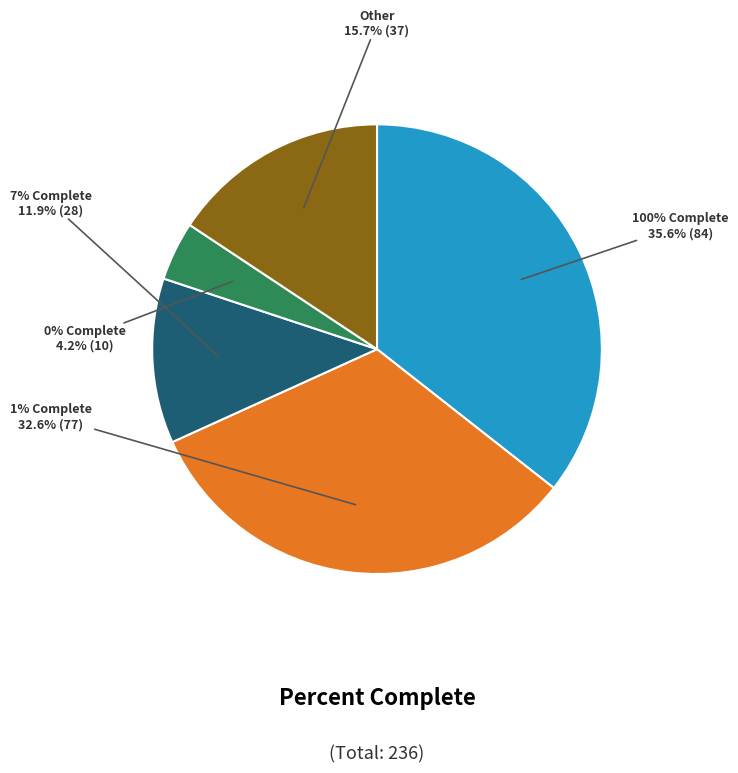

Does any single category account for the majority?

No